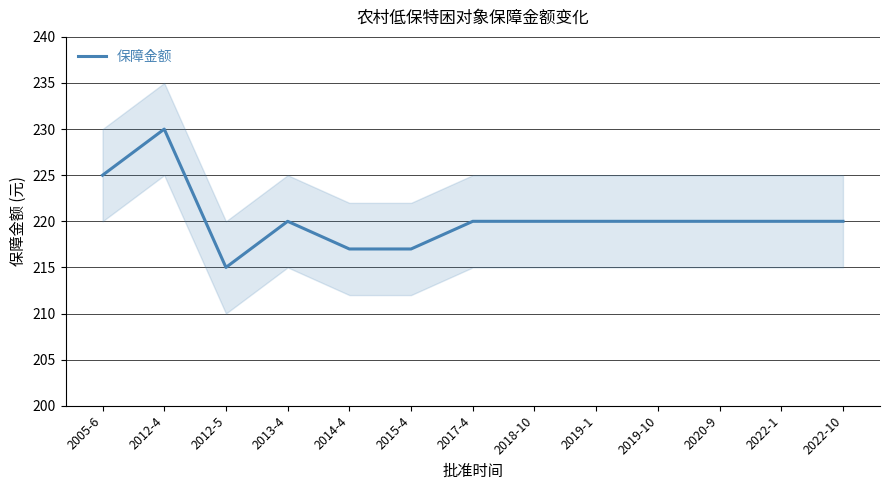

How many values are below 220?

3